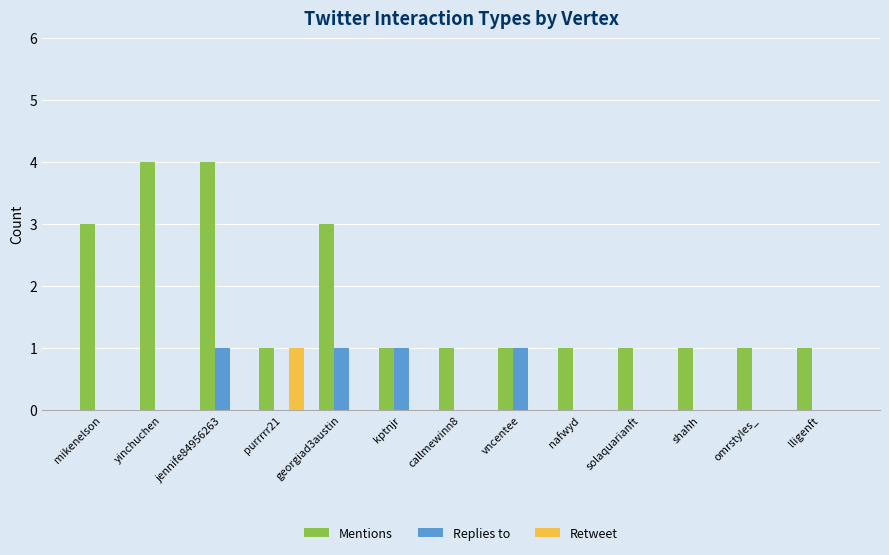

Which series changed the most between jennife84956263 and omrstyles_?

Mentions